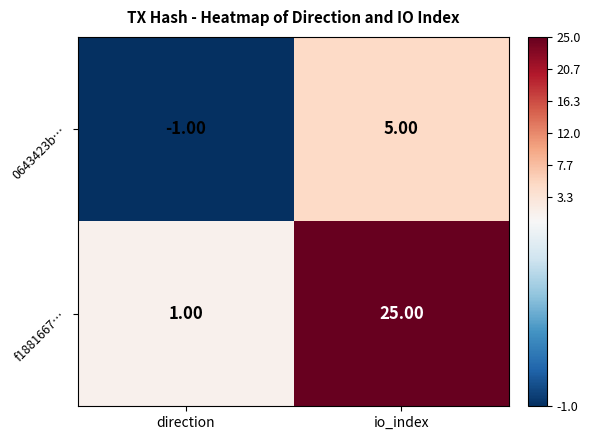

Which series has the widest spread of values?

f1881667…